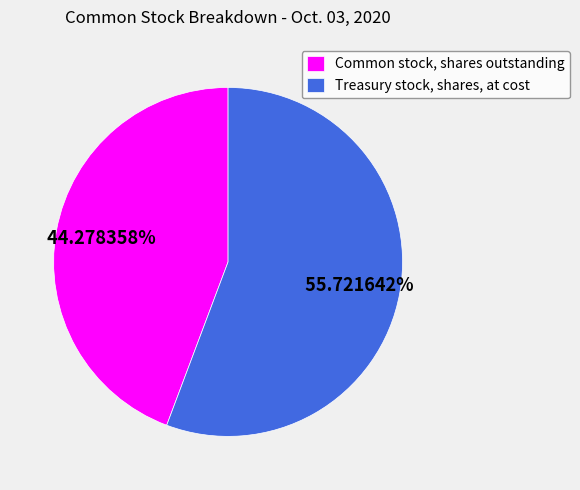

What is the majority slice?

Treasury stock, shares, at cost